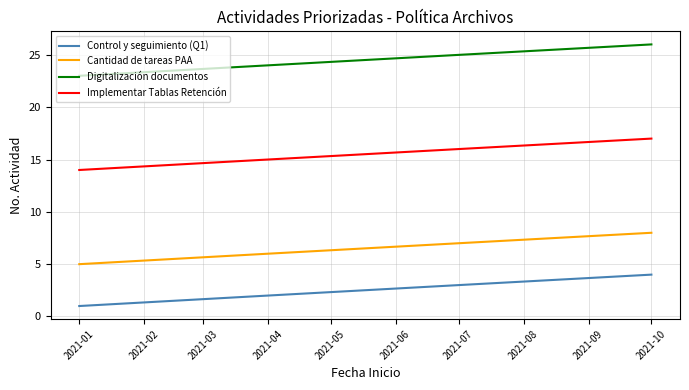

Which series has the largest total across all categories?

Digitalización documentos